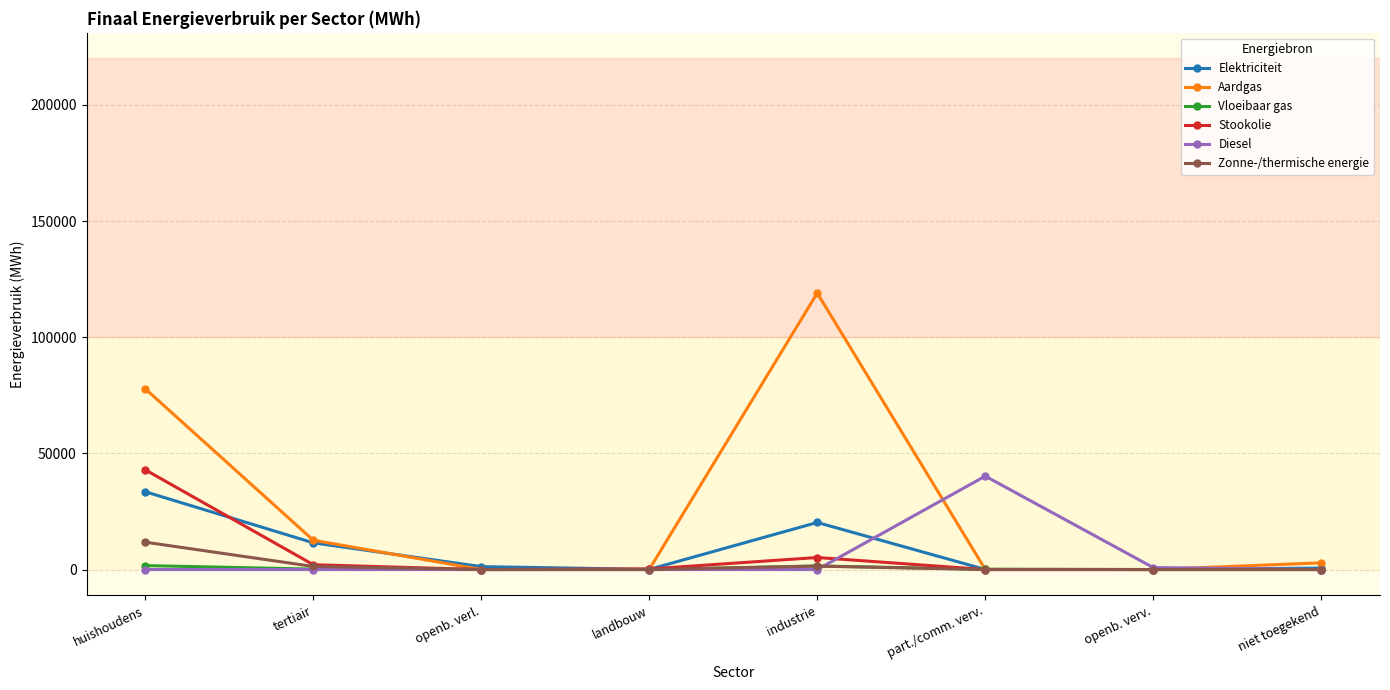

Is this an area chart (filled region under the line)?

No